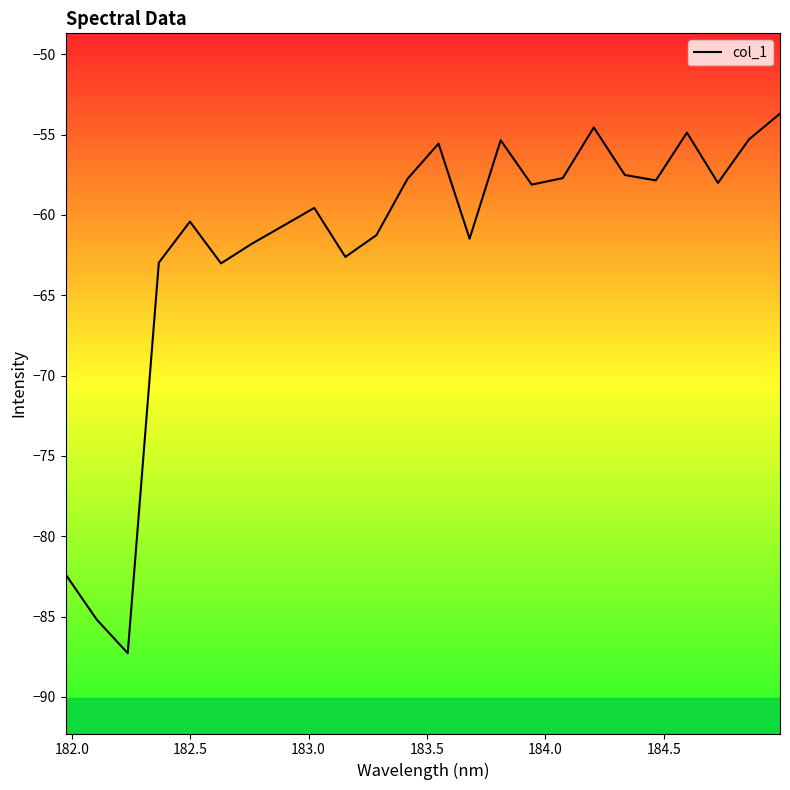

True or false: there are more than 0 points higher than both neighbors.

True